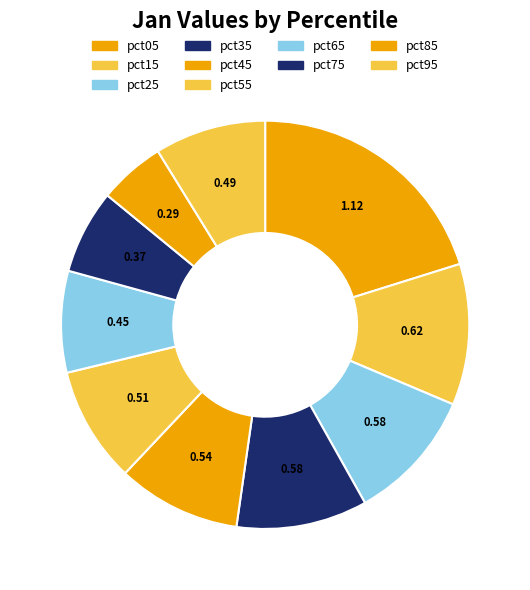

How many segments does this pie chart have?

10